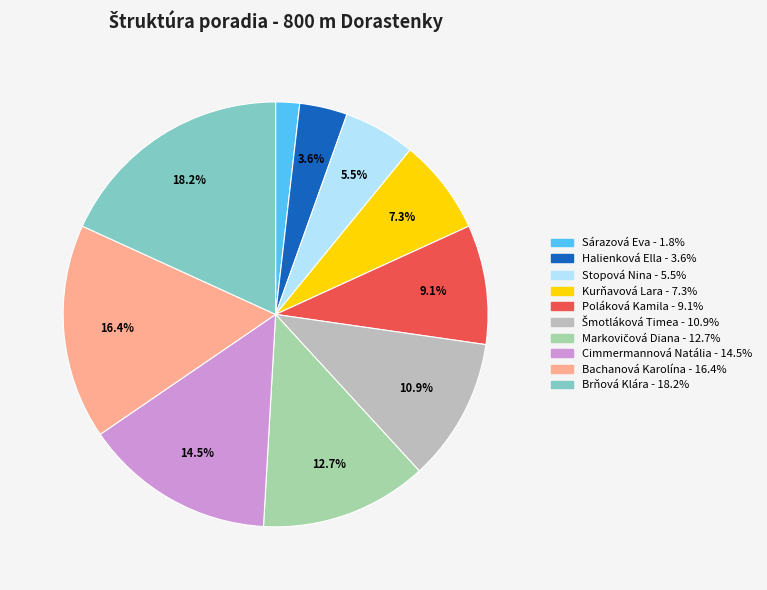

How many slices are in this pie chart?

10